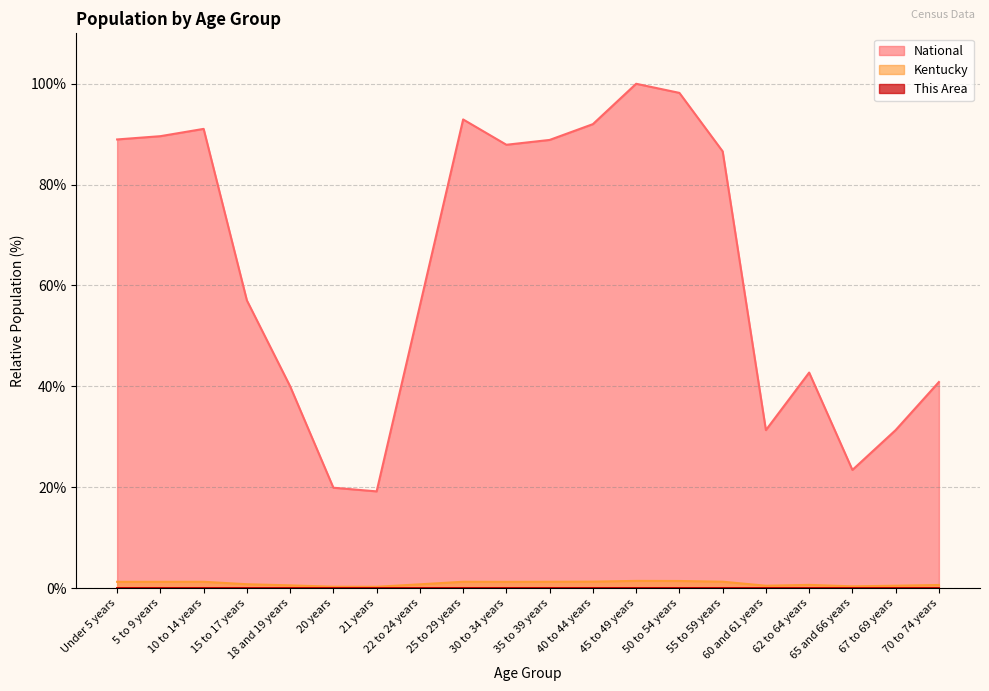

Read the Kentucky value at 60 and 61 years.

0.5